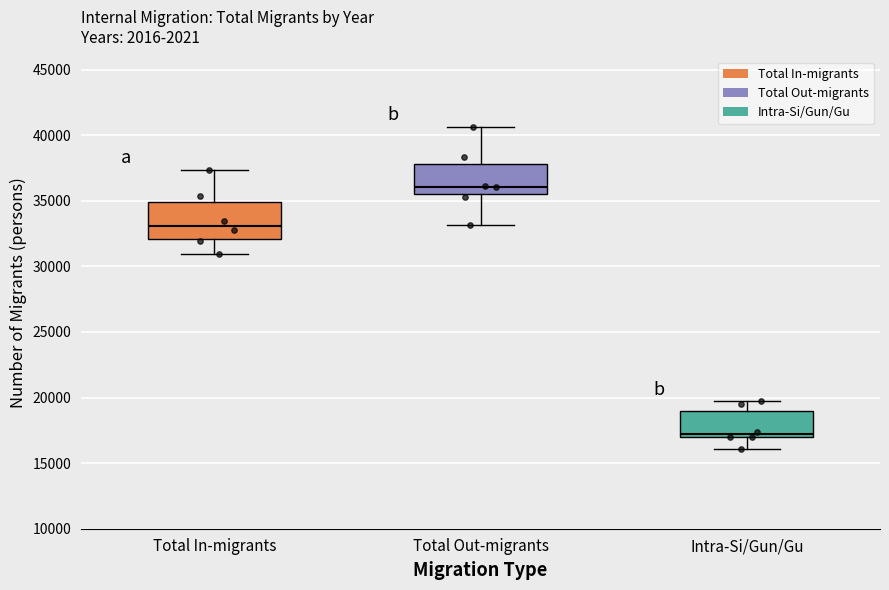

Where does the lower whisker of the box for Total In-migrants end on the y-axis? The values are not printed on the chart, so give them approximately, as read against the axis.

31000